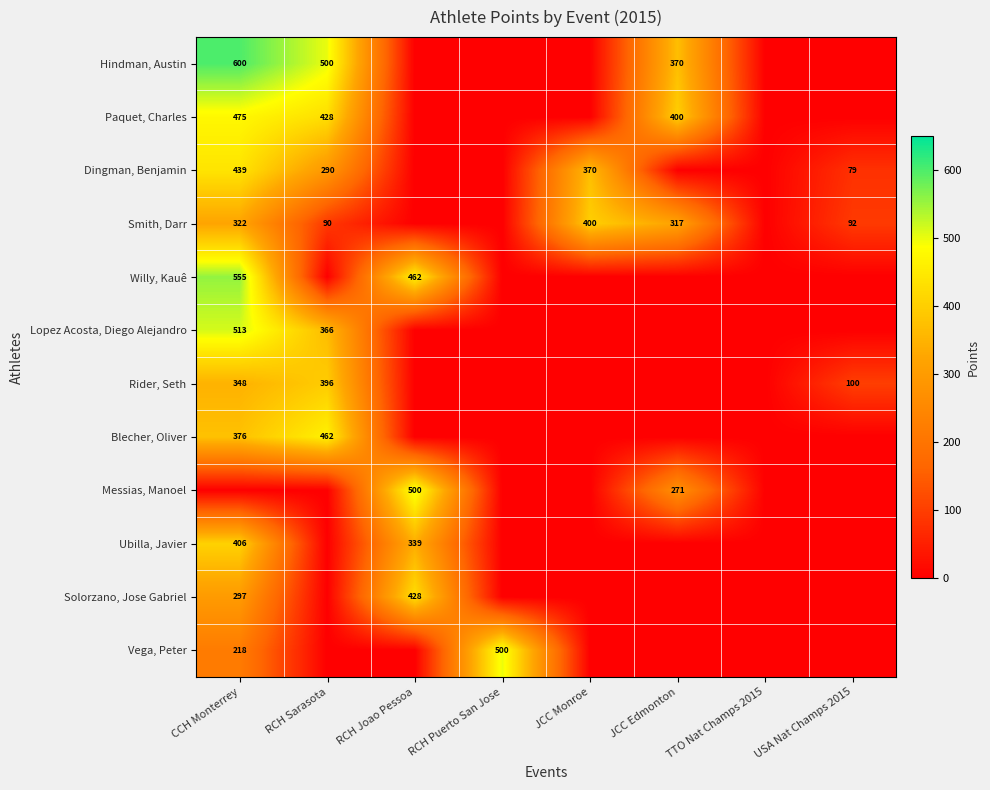

Which category has the highest value in the Rider, Seth series?

RCH Sarasota